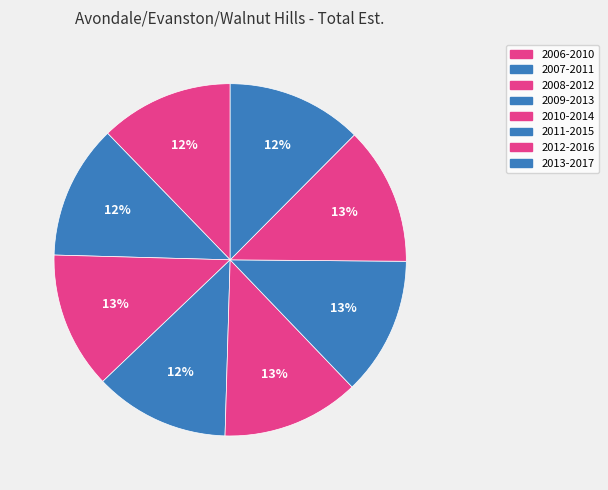

How many slices are in this pie chart?

8